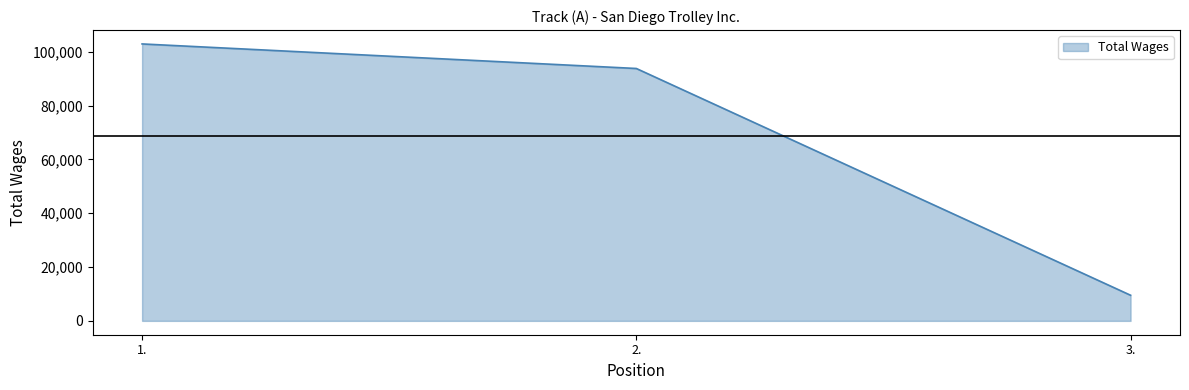

Which category has the highest value across all series?

1.